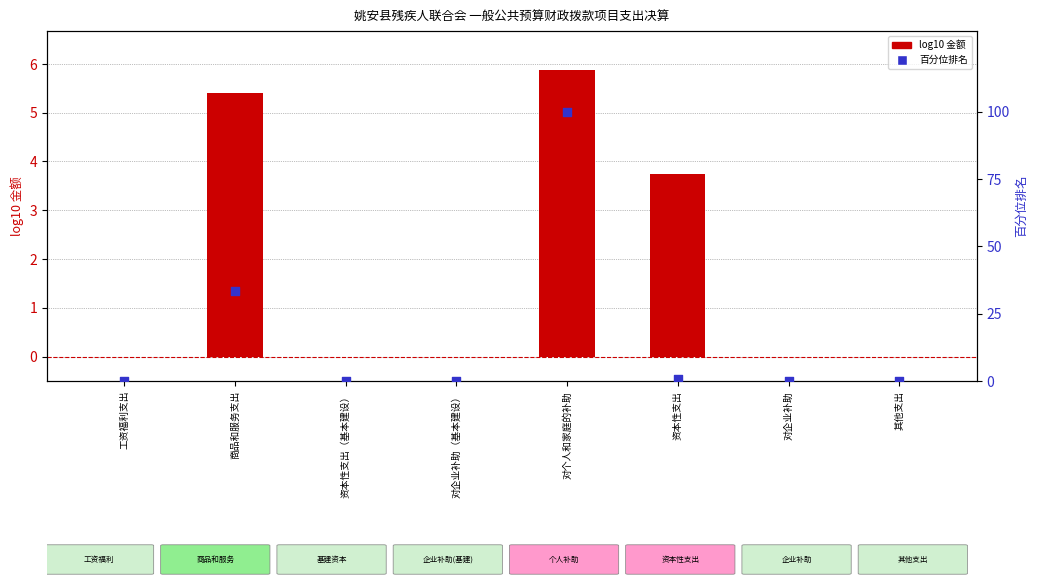

At how many categories does at least one series exceed 45?

1